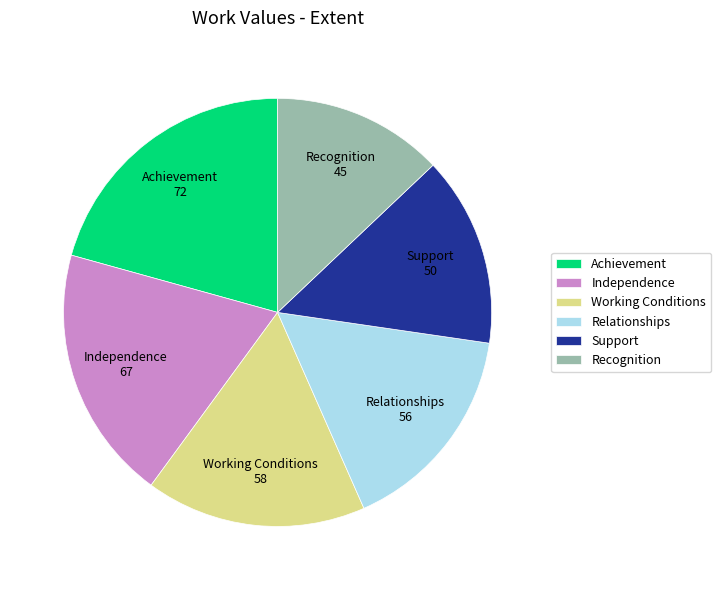

What is the ratio of the value at Working Conditions to the value at Independence?

0.9